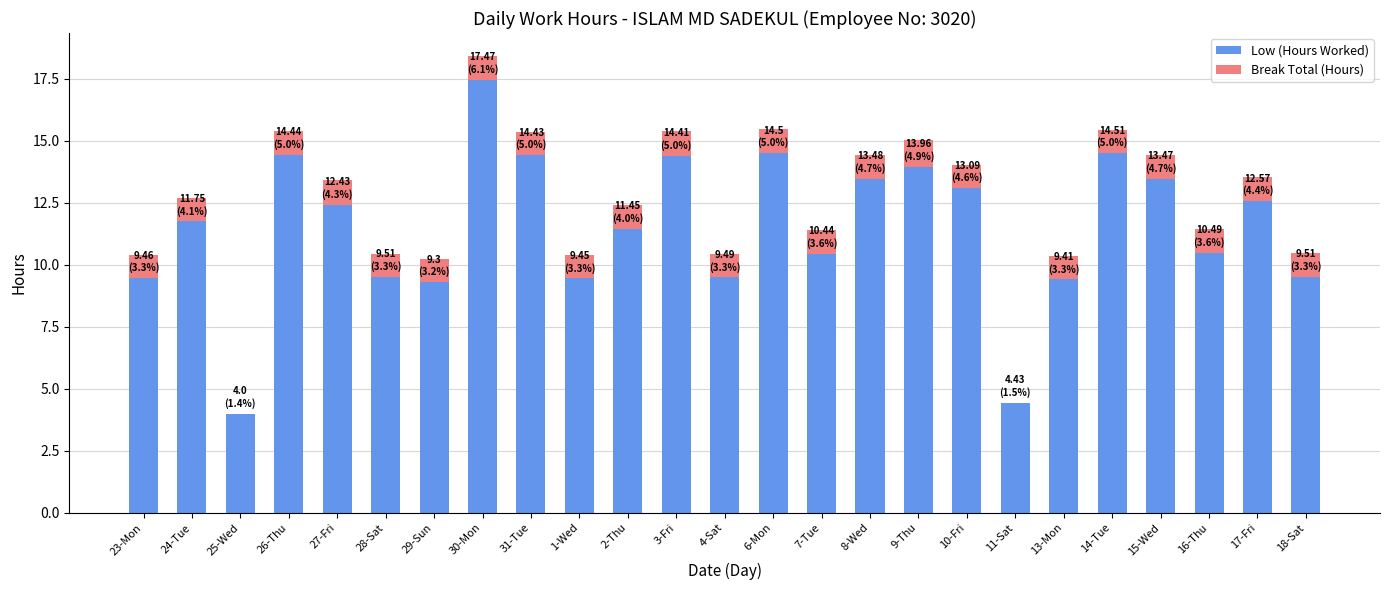

What is the total value across all series at 2-Thu?

12.4